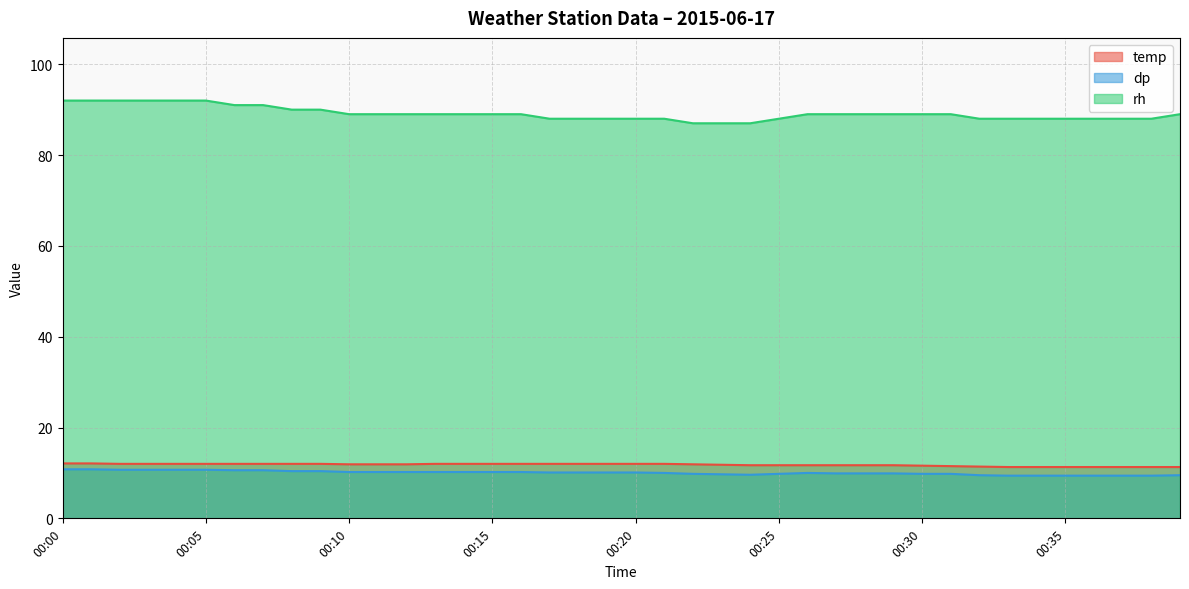

How many series are shown in this chart?

3